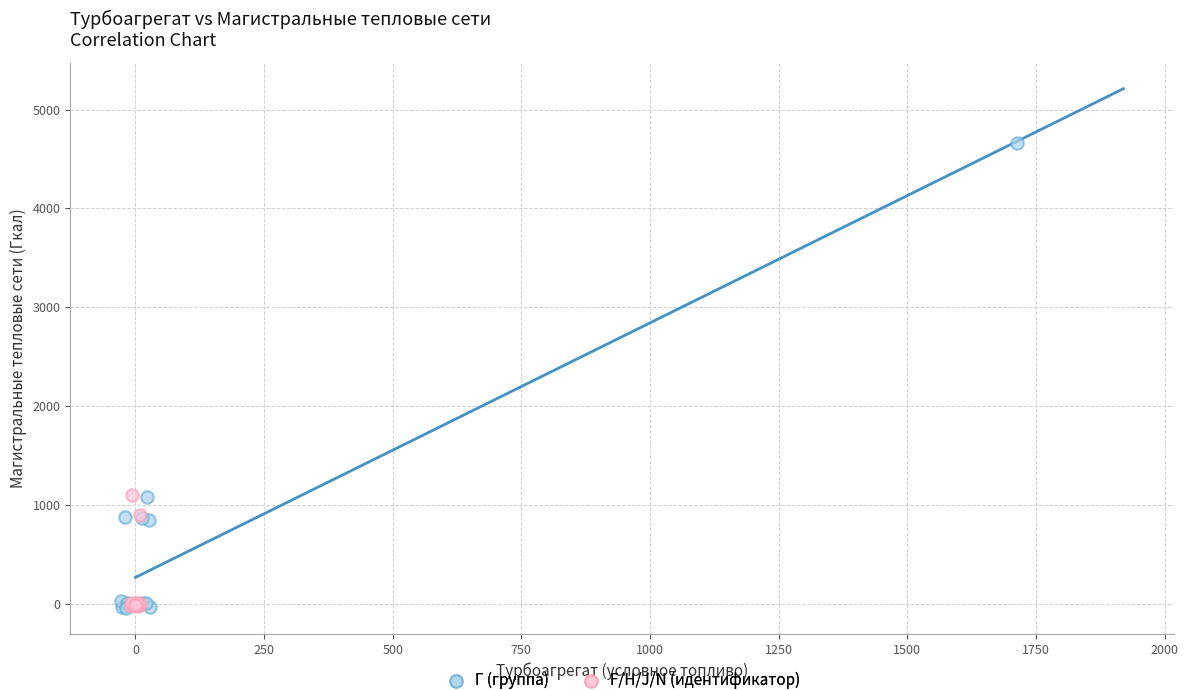

Which series reaches the maximum Y coordinate?

Г (группа)